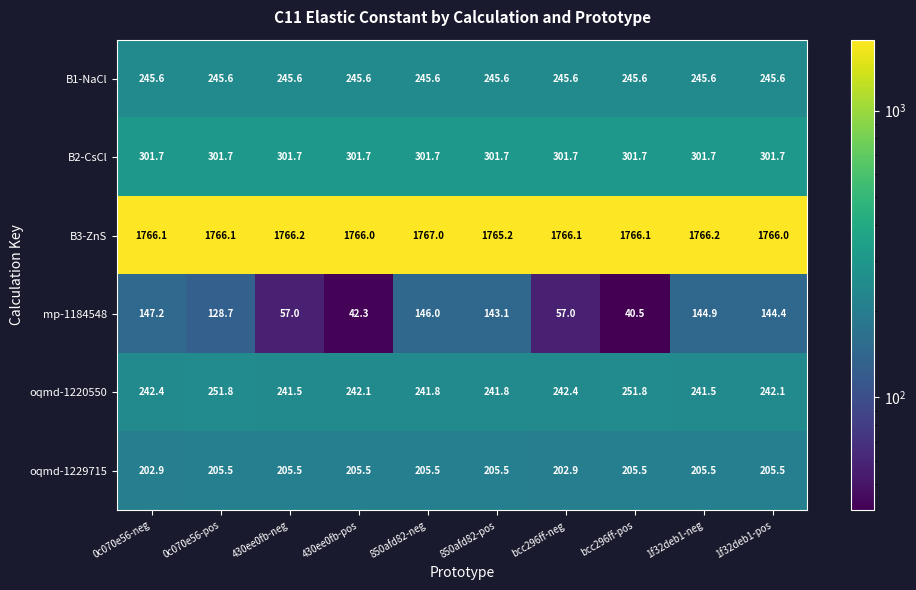

What is the minimum value shown in the chart?

40.5